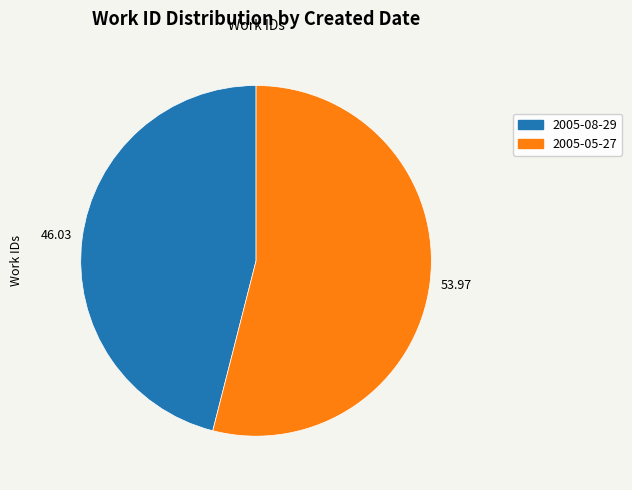

Is 2005-05-27 the majority of the pie?

Yes